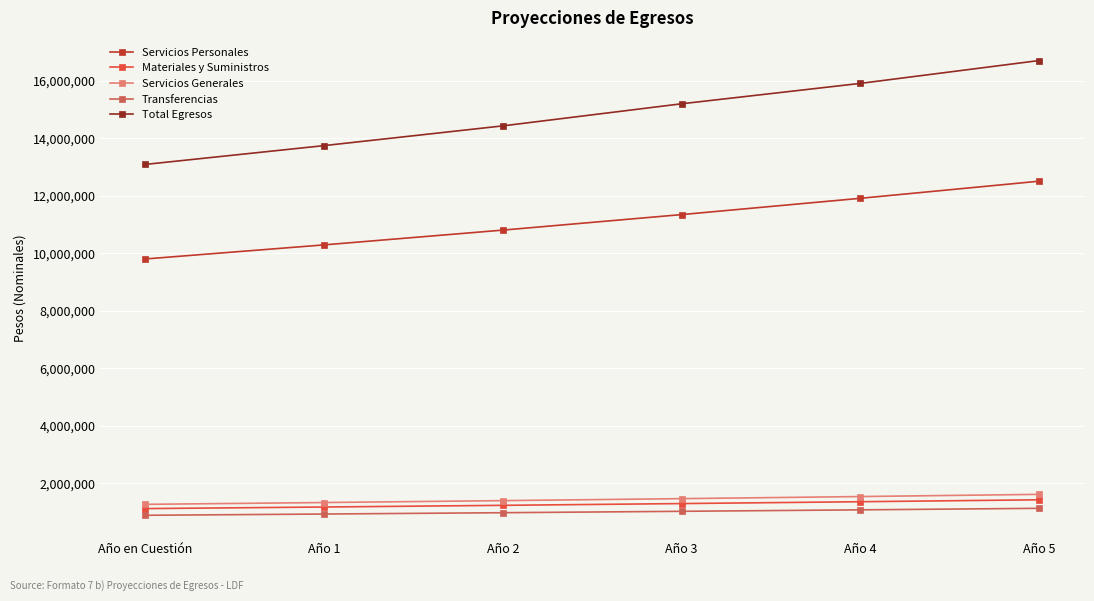

The value of Transferencias at Año 3 is 1017498.0. True or false?

True